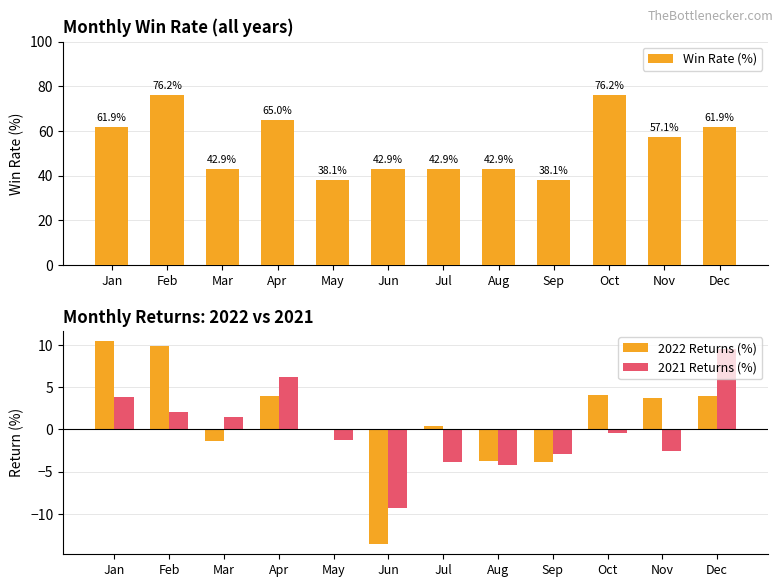

Rank the categories by 2022 Returns (%) value from lowest to highest.

Jun, Sep, Aug, Mar, May, Jul, Nov, Apr, Dec, Oct, Feb, Jan